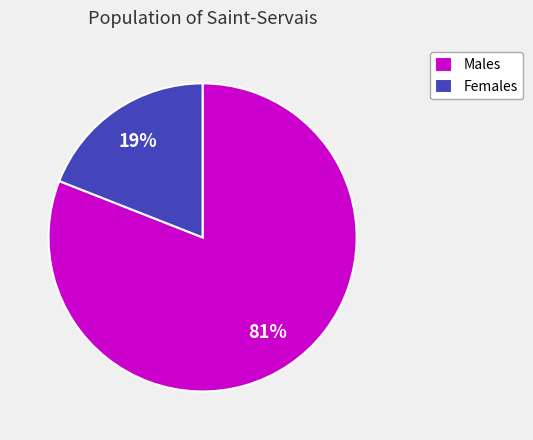

How many segments does this pie chart have?

2